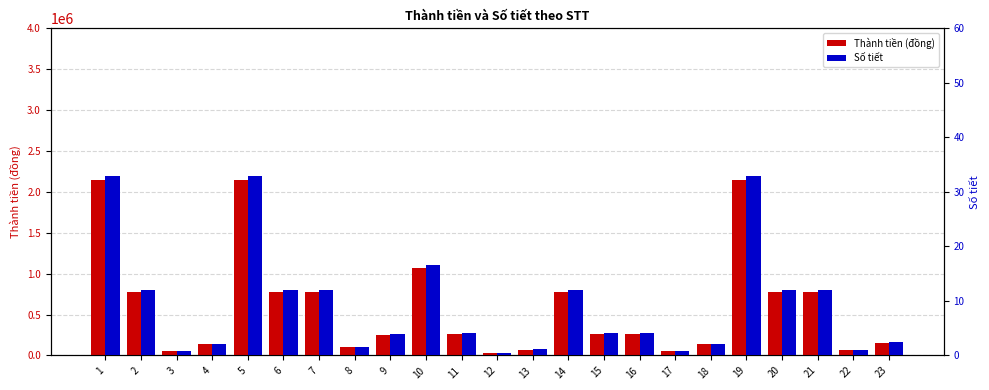

List the labels in order of Thành tiền (đồng) value, largest first.

1, 5, 19, 10, 2, 6, 7, 14, 20, 21, 11, 15, 16, 9, 23, 4, 18, 8, 13, 22, 17, 3, 12